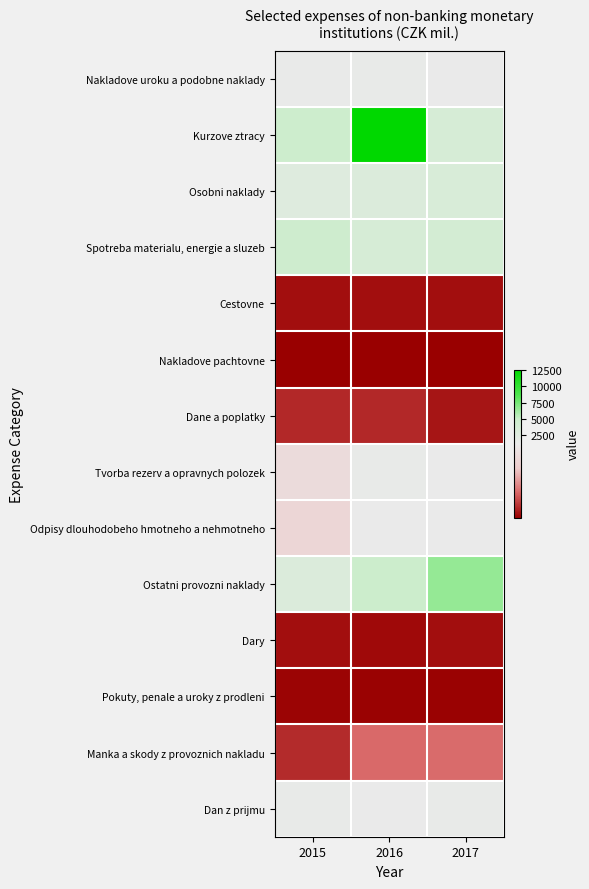

Reading left to right, transcribe all the data shown in this chart.

Nakladove uroku a podobne naklady: 2015=1369	2016=1520	2017=1289
Kurzove ztracy: 2015=4807	2016=12515	2017=3751
Osobni naklady: 2015=2780	2016=3009	2017=3402
Spotreba materialu, energie a sluzeb: 2015=4681	2016=3599	2017=3984
Cestovne: 2015=59	2016=60	2017=67
Nakladove pachtovne: 2015=2	2016=1	2017=1
Dane a poplatky: 2015=163	2016=164	2017=94
Tvorba rezerv a opravnych polozek: 2015=1015	2016=1429	2017=1214
Odpisy dlouhodobeho hmotneho a nehmotneho: 2015=938	2016=1210	2017=1268
Ostatni provozni naklady: 2015=3078	2016=4947	2017=6527
Dary: 2015=65	2016=48	2017=65
Pokuty, penale a uroky z prodleni: 2015=22	2016=11	2017=14
Manka a skody z provoznich nakladu: 2015=172	2016=421	2017=431
Dan z prijmu: 2015=1406	2016=1229	2017=1403